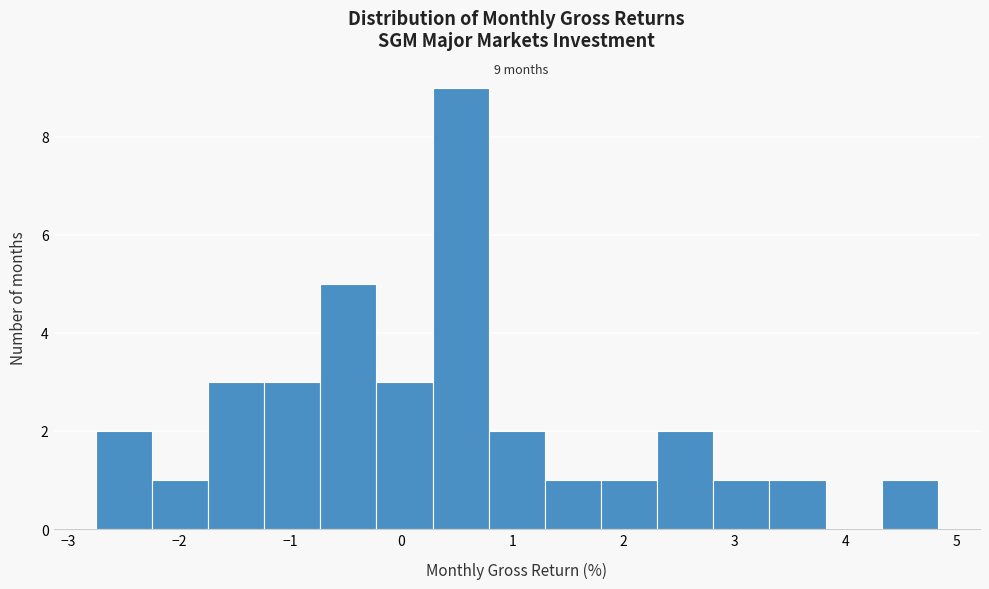

Over which range of the x-axis is the bar tallest?

0.3 to 0.8